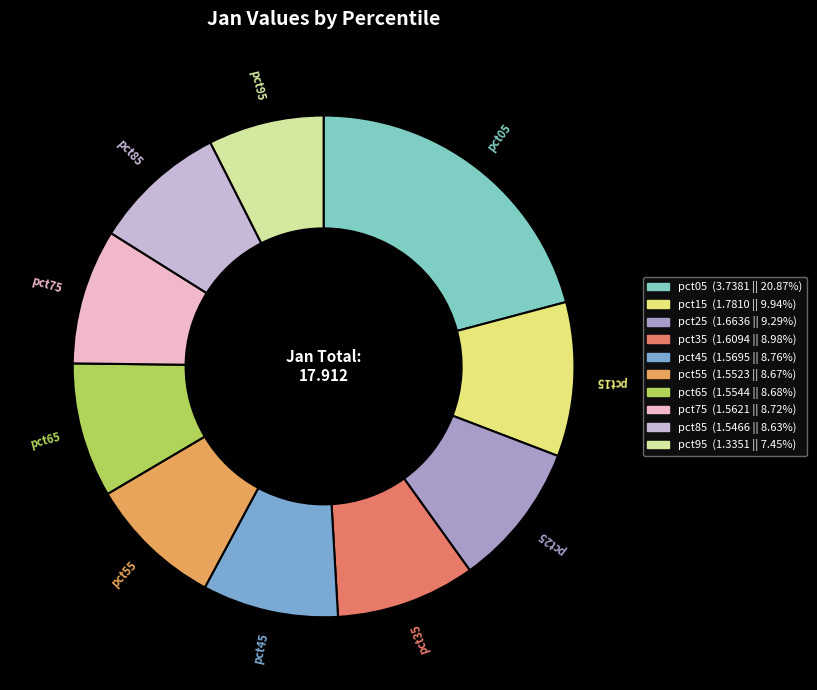

Is the sum of pct15 and pct65 greater than half?

No